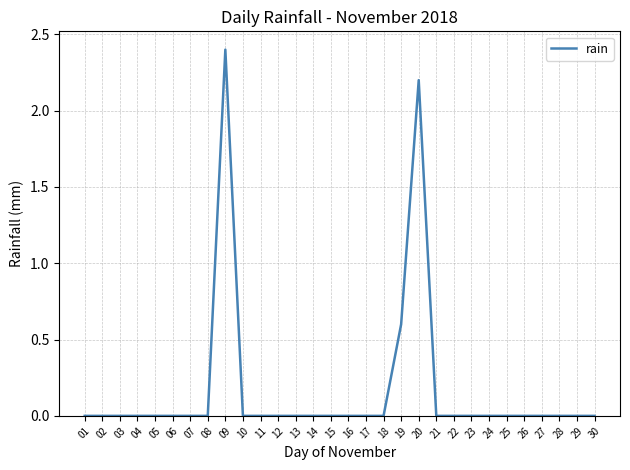

Reading right to left, list all the values displayed in this chart.

30=0.0	29=0.0	28=0.0	27=0.0	26=0.0	25=0.0	24=0.0	23=0.0	22=0.0	21=0.0	20=2.2	19=0.6	18=0.0	17=0.0	16=0.0	15=0.0	14=0.0	13=0.0	12=0.0	11=0.0	10=0.0	09=2.4	08=0.0	07=0.0	06=0.0	05=0.0	04=0.0	03=0.0	02=0.0	01=0.0